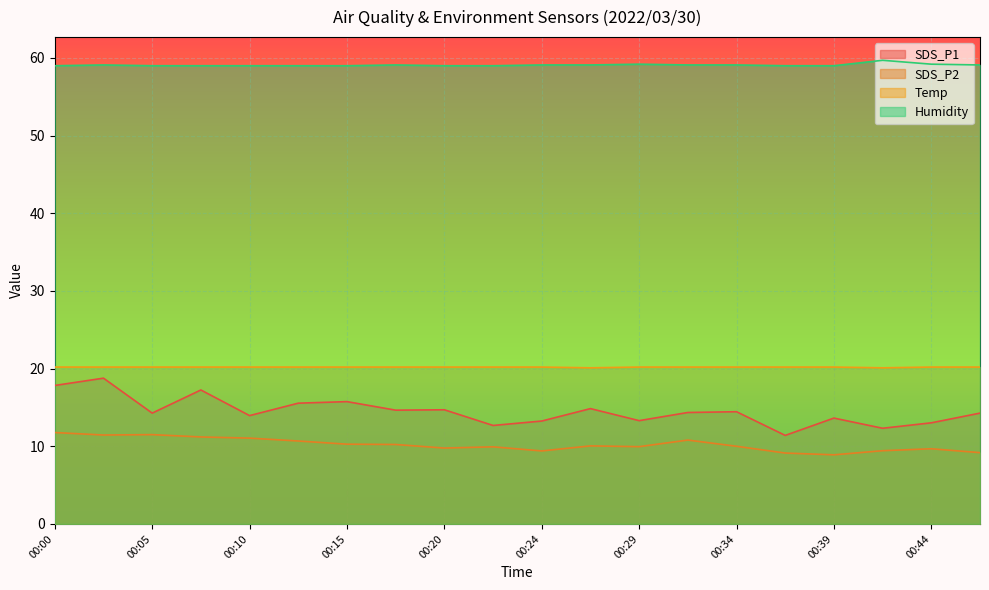

What is the average value of the SDS_P1 series?

14.5